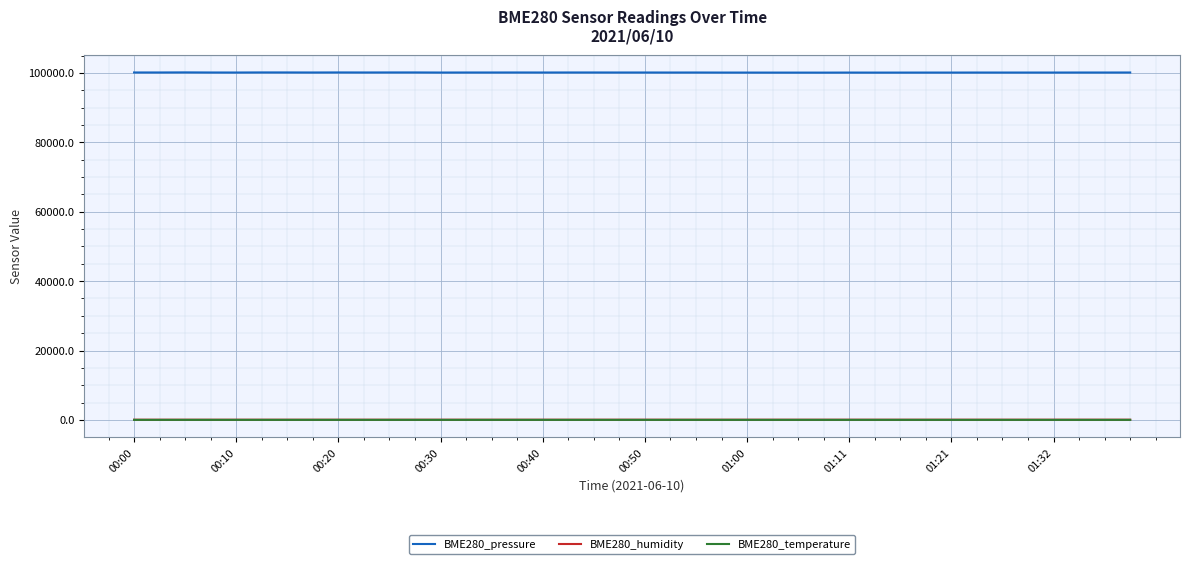

Which series has the largest total across all categories?

BME280_pressure